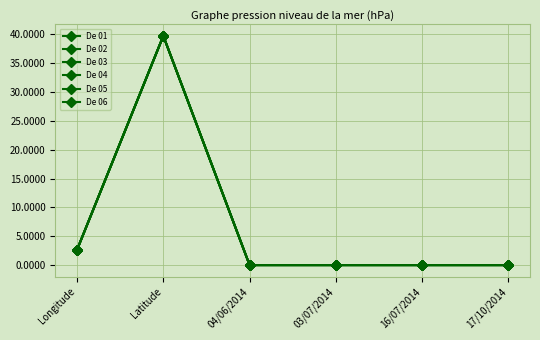

What position from the left is 17/10/2014?

6